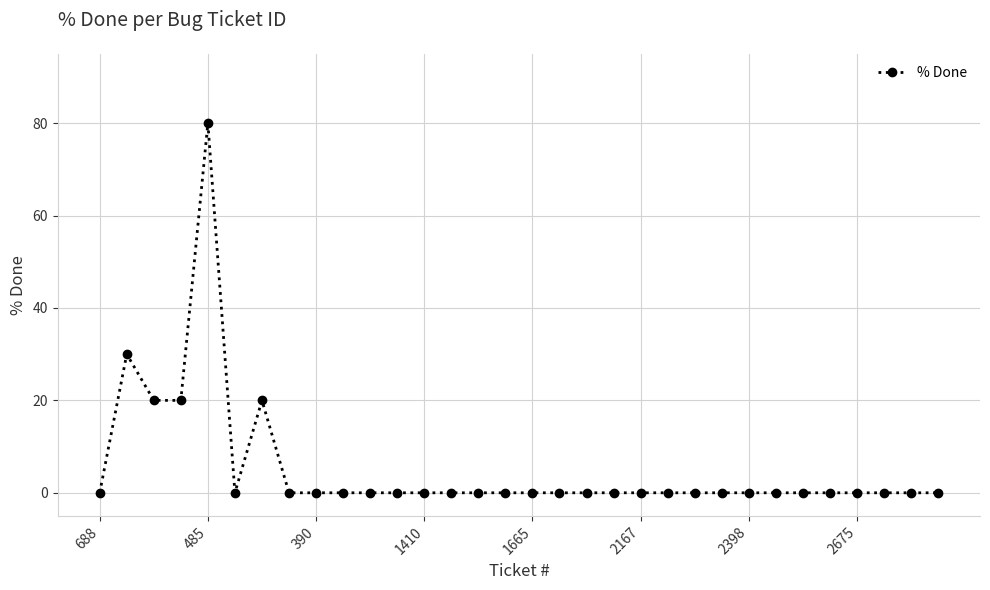

What is the difference between the second highest and minimum values?

30